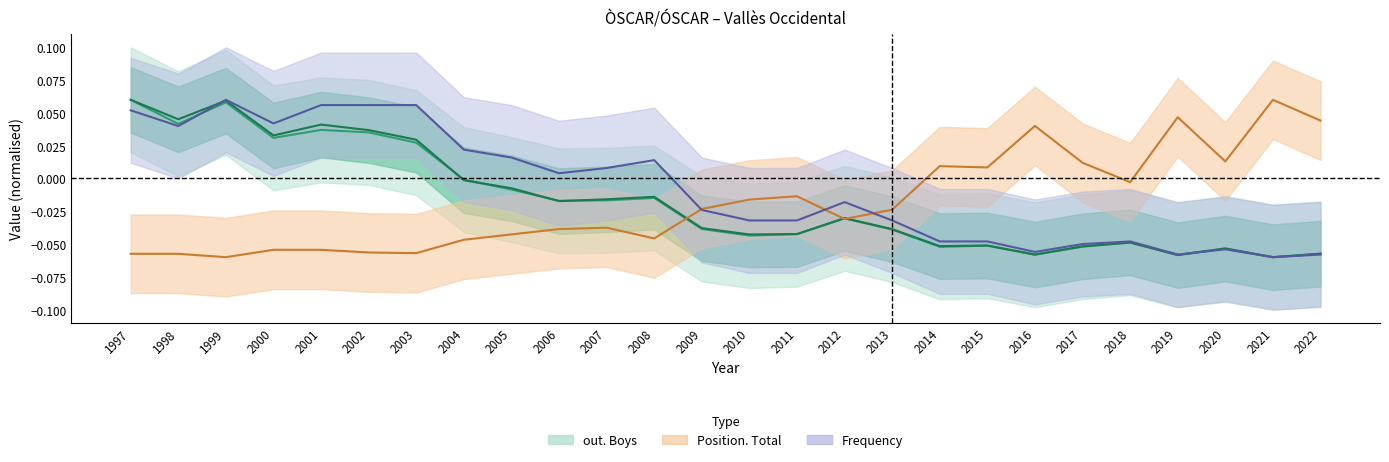

The value of Position. Total at 2009 is -0.0. True or false?

False